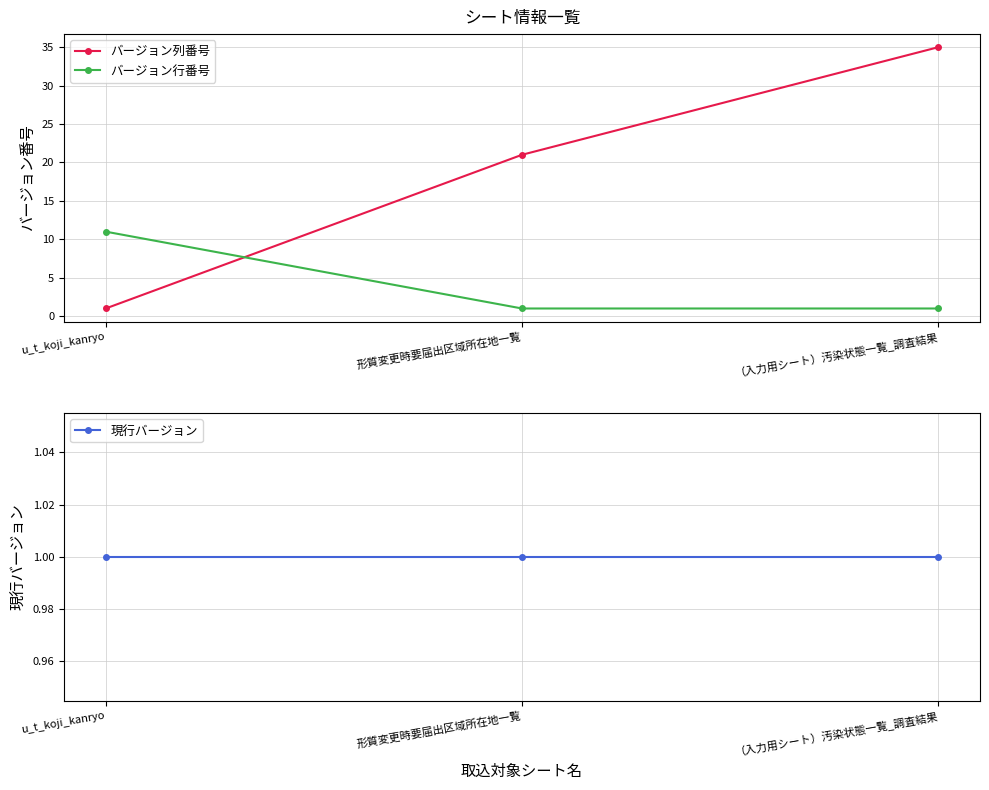

At how many categories does at least one series exceed 9?

3